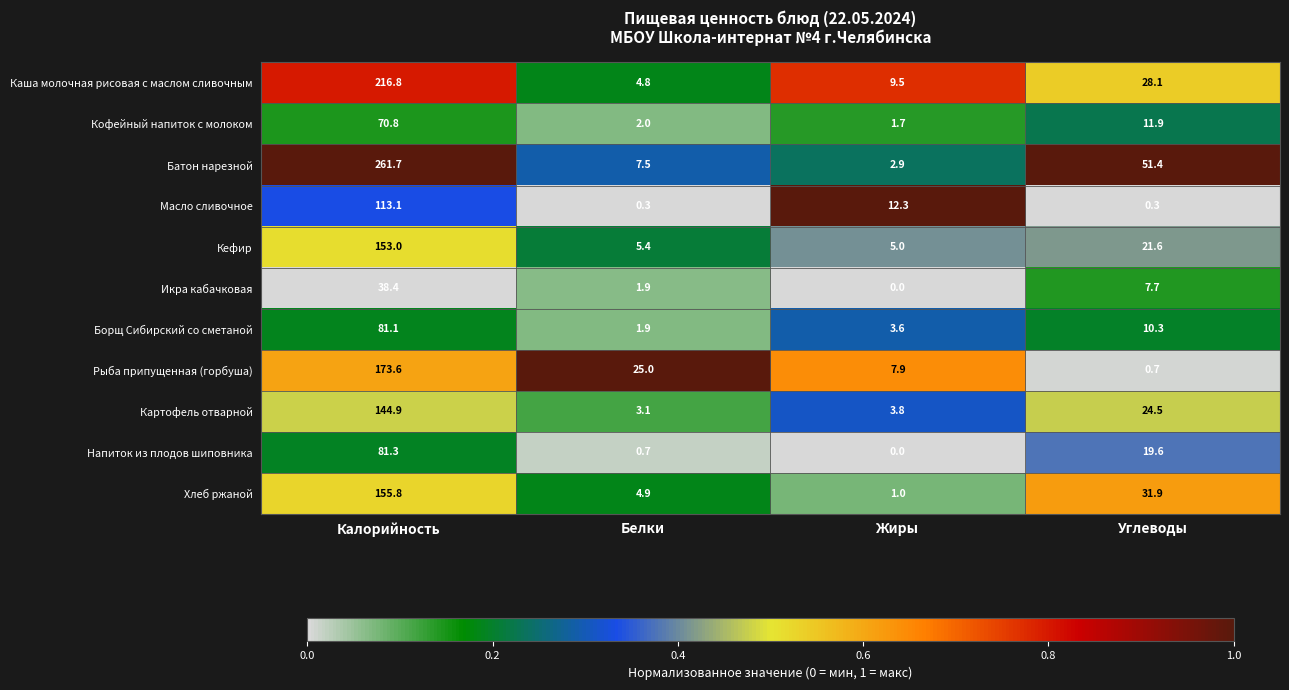

True or false: Кефир has a value of 9.3 at Белки.

False